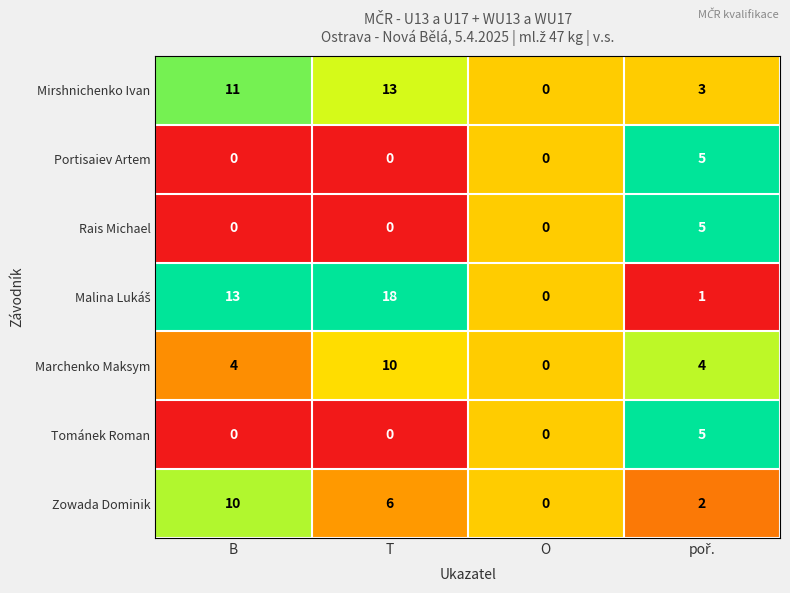

What is the highest value of the Portisaiev Artem series?

5